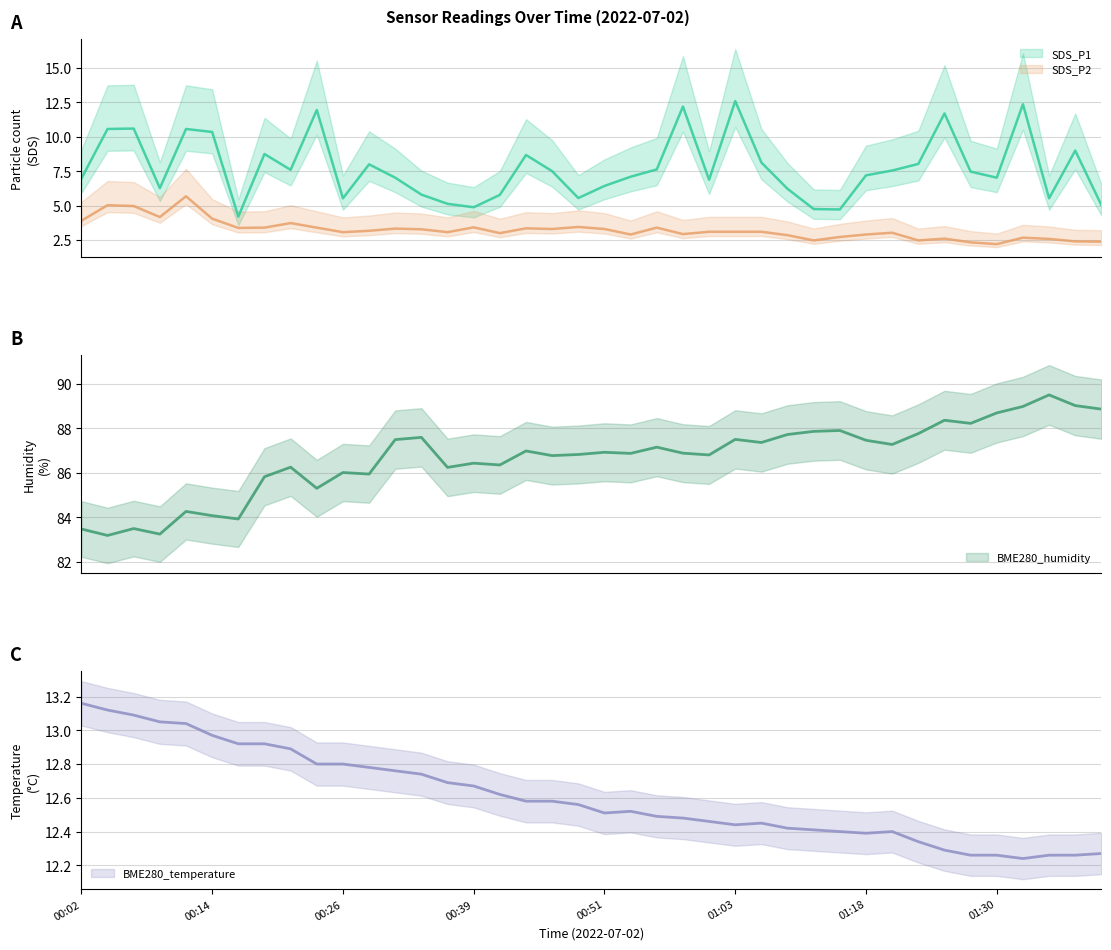

What is the difference between the SDS_P1 values at 01:38 and 00:26?

3.5